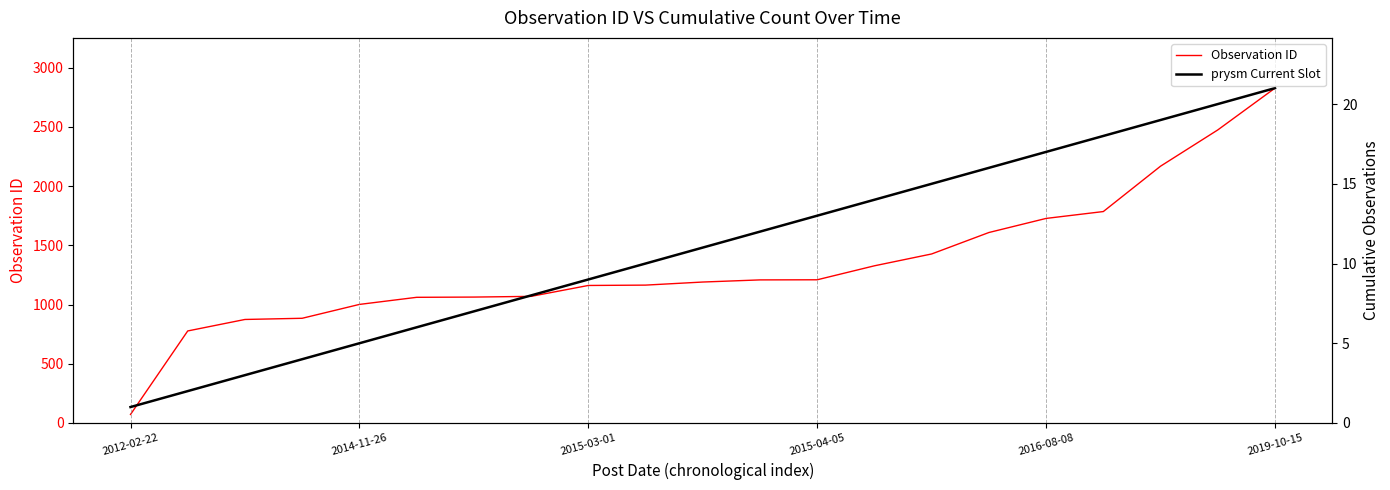

True or false: Observation ID and prysm Current Slot intersect in this chart.

False